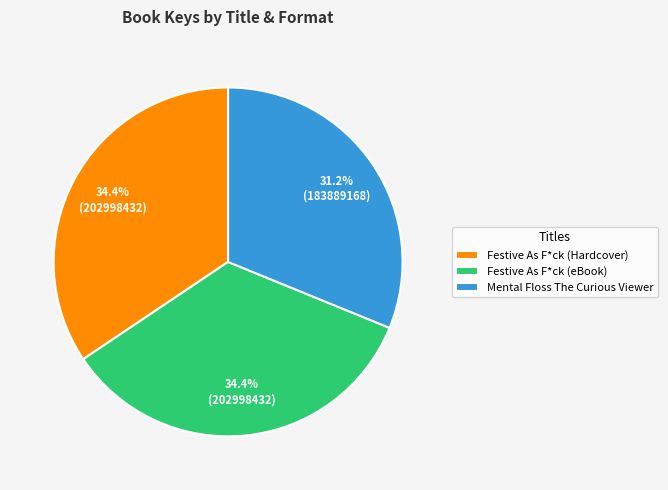

To the nearest percent, what is the difference between the largest and smallest slice percentages?

3%